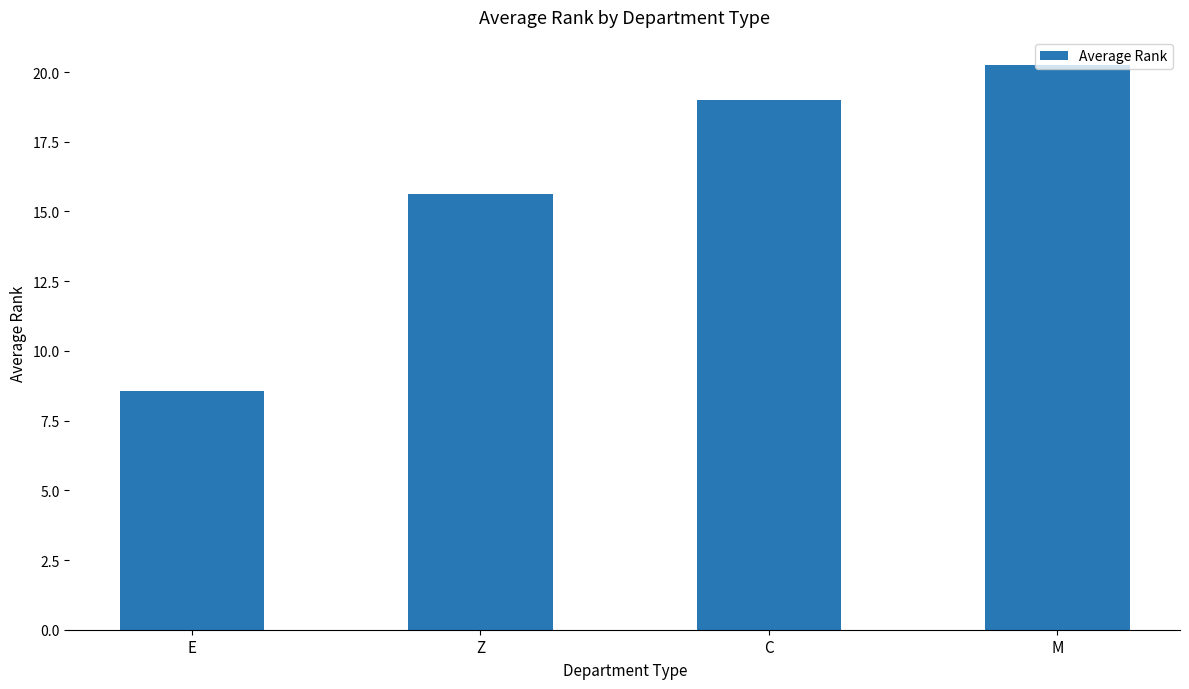

Which category has the lowest value across all series?

E